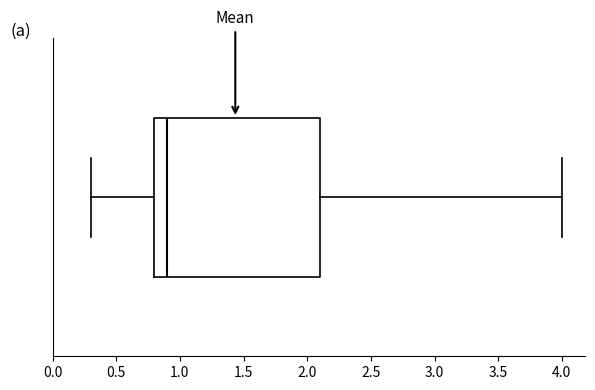

Read this box plot against the x-axis: the position of the median line, the range covered by the box, and the ends of both whiskers. The values are not printed on the chart, so give them approximately, as read against the axis.

median 0.9, box 0.8 to 2.1, whiskers 0.3 to 4.0